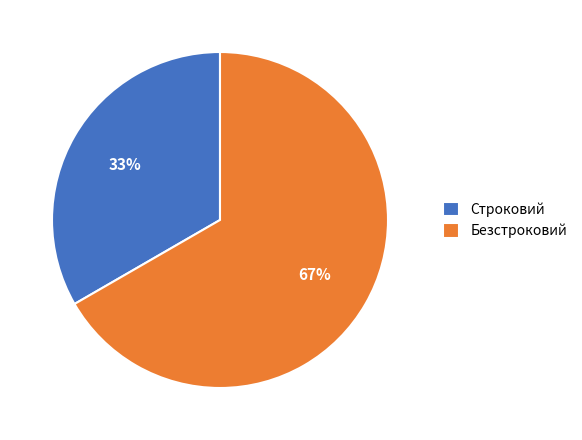

Which slice is the largest?

Безстроковий